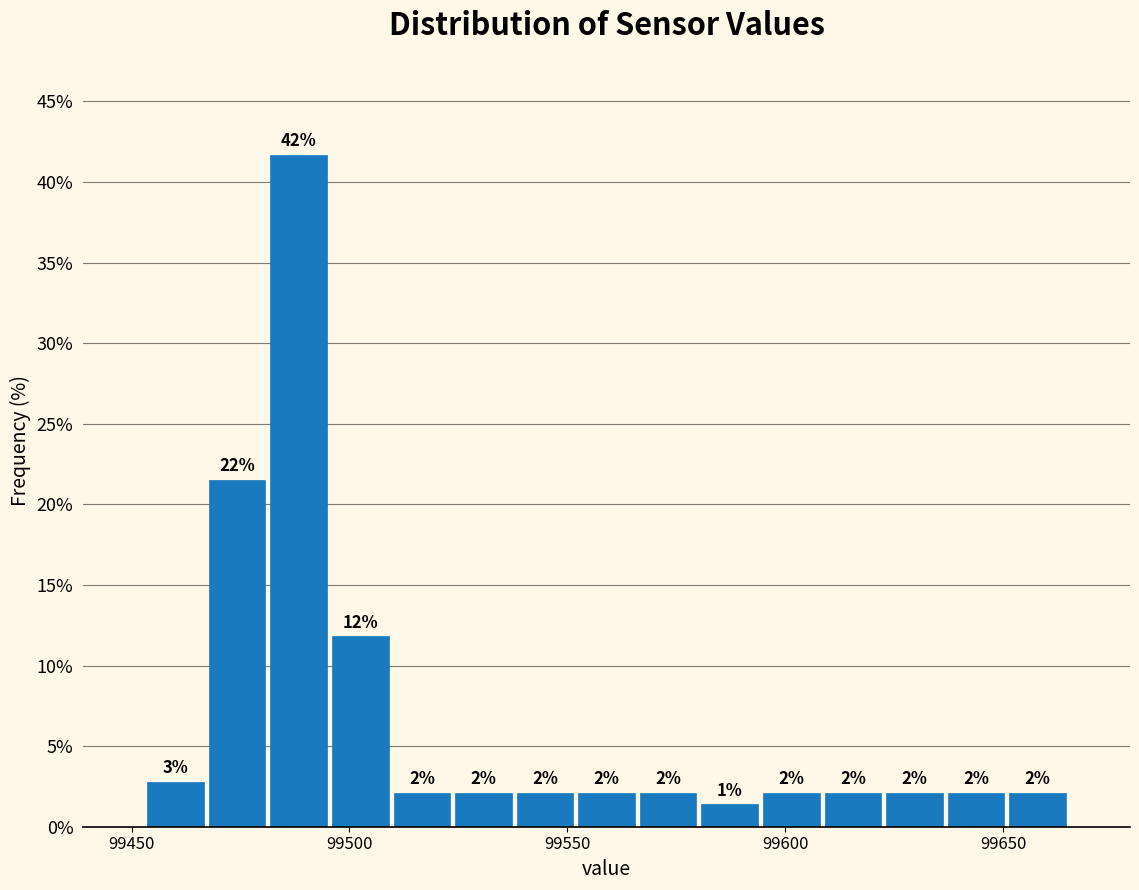

Read against the x-axis, roughly where is the centre of the tallest bar?

99490